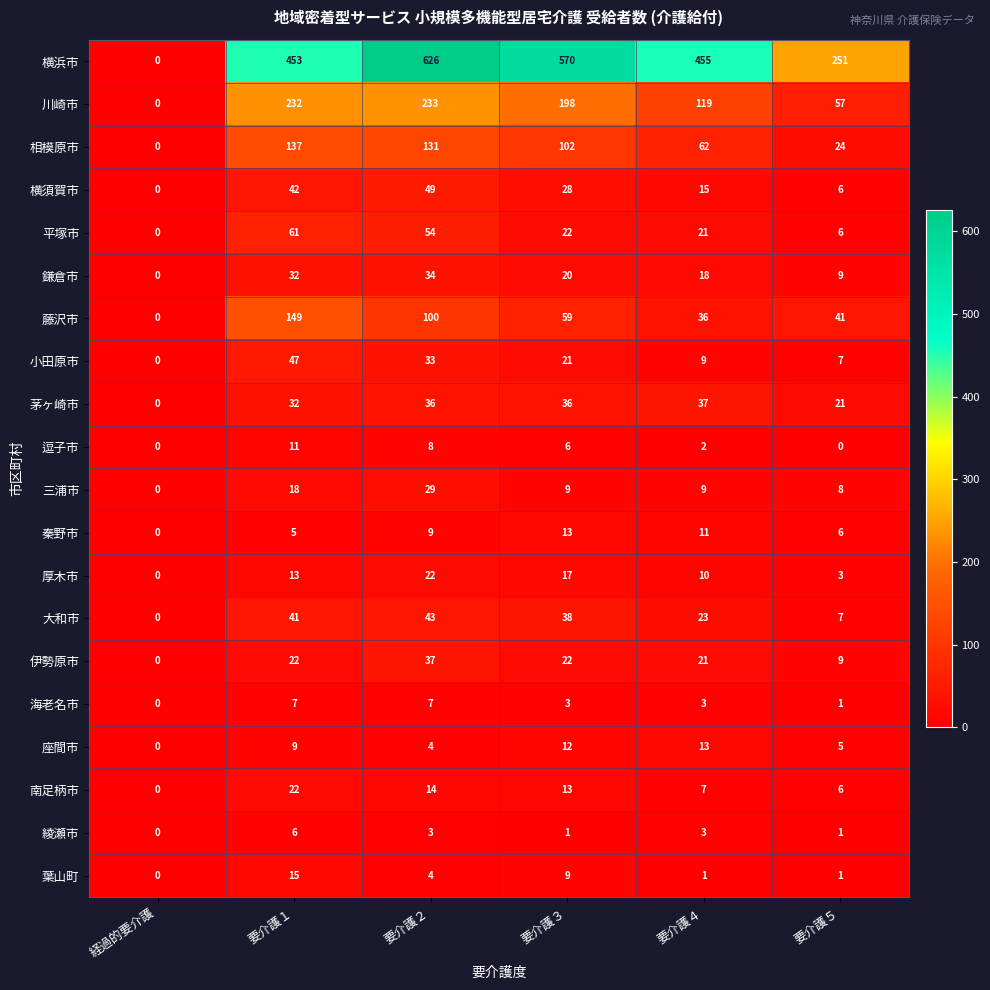

What is the average value of the 三浦市 series?

12